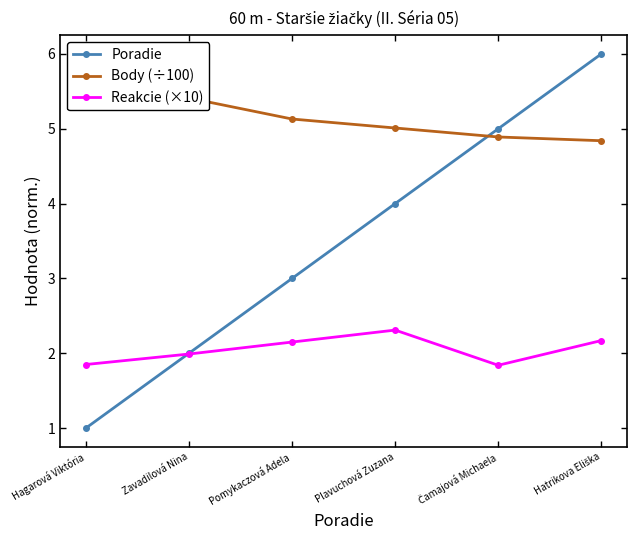

Which series has the widest spread of values?

Poradie